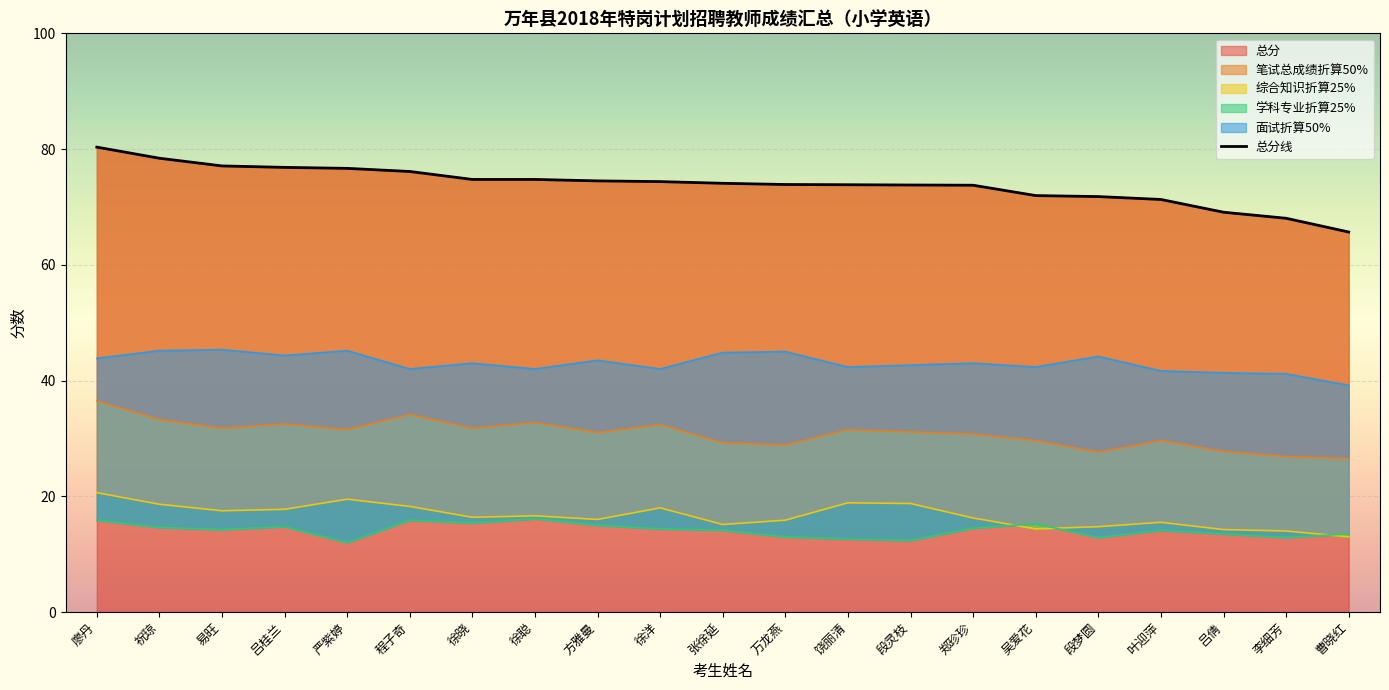

In 面试折算50%, how many points are lower than both neighbors (excluding endpoints)?

6